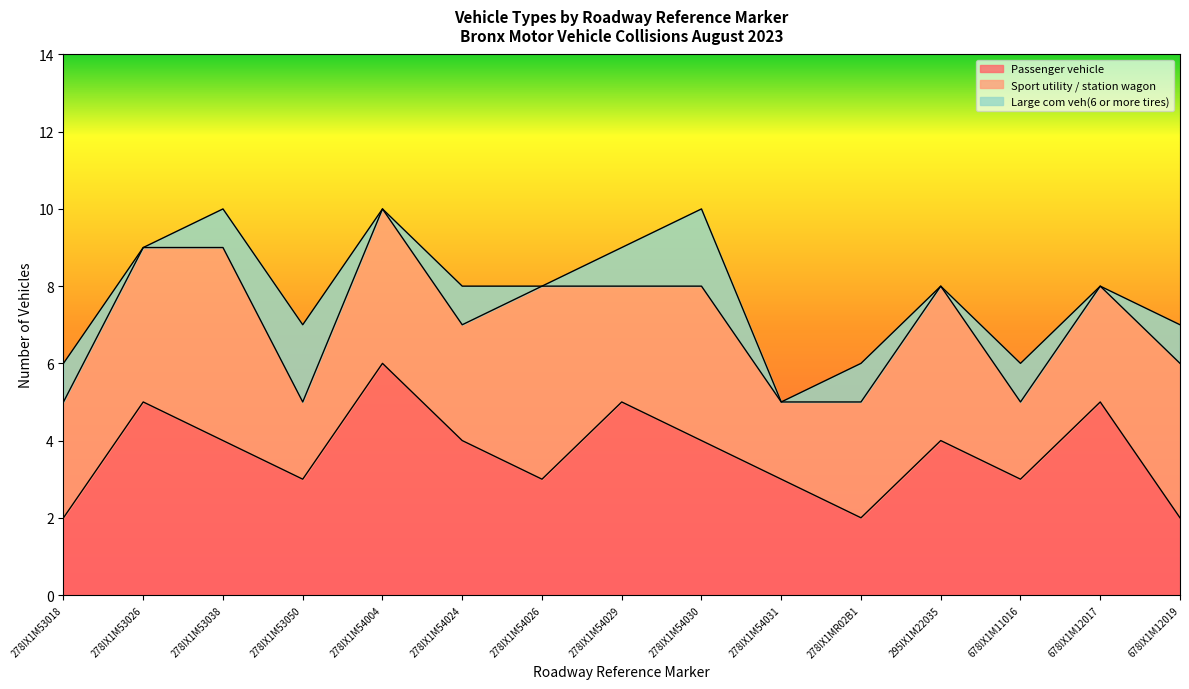

Does the chart display data point markers on the line(s)?

No